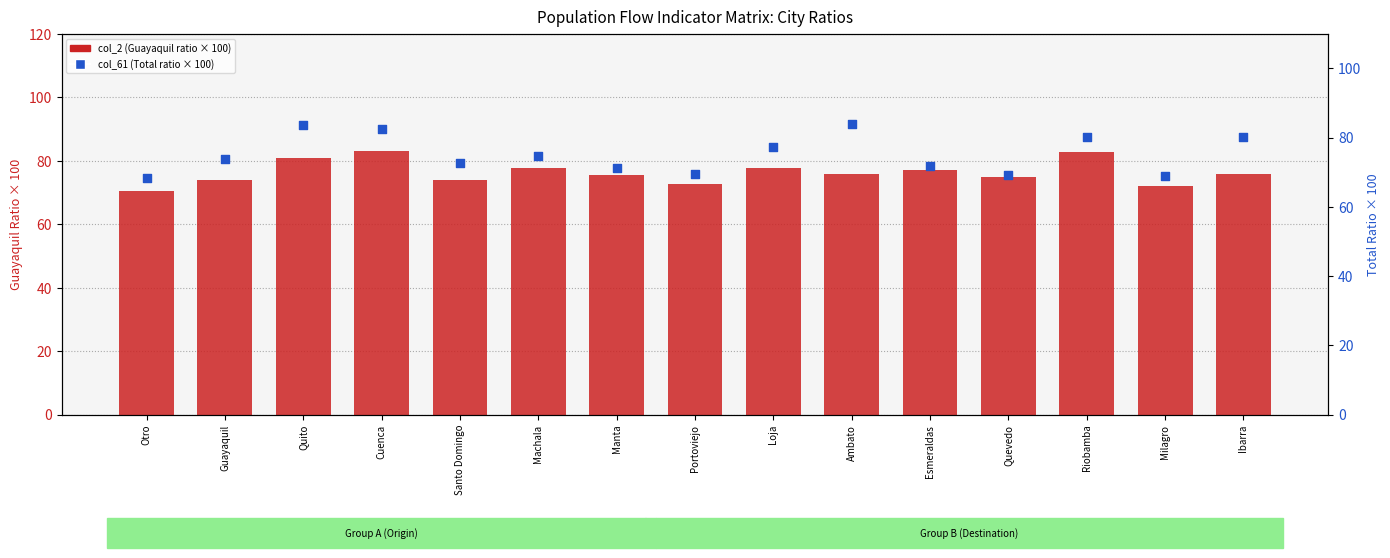

What are all the series names shown in the legend?

col_2 (Guayaquil ratio × 100), col_61 (Total ratio × 100)